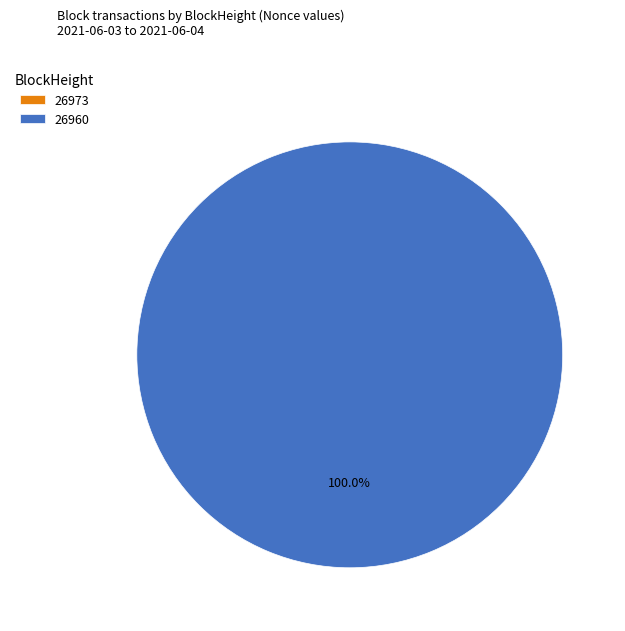

To the nearest percent, what is the difference between the 26960 and 26973 slice percentages?

100%